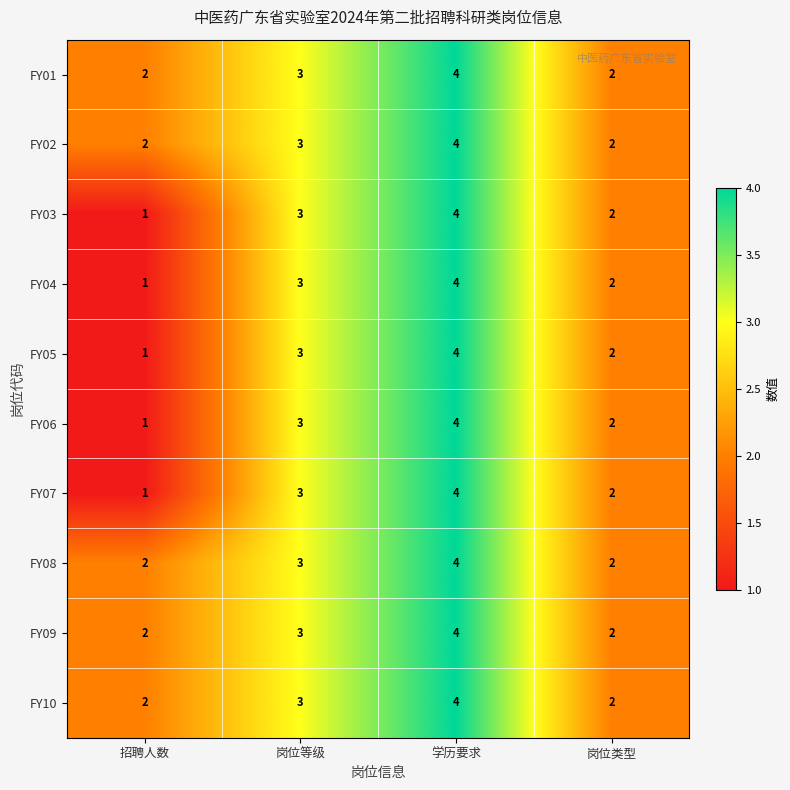

Count the number of data series in this chart.

10